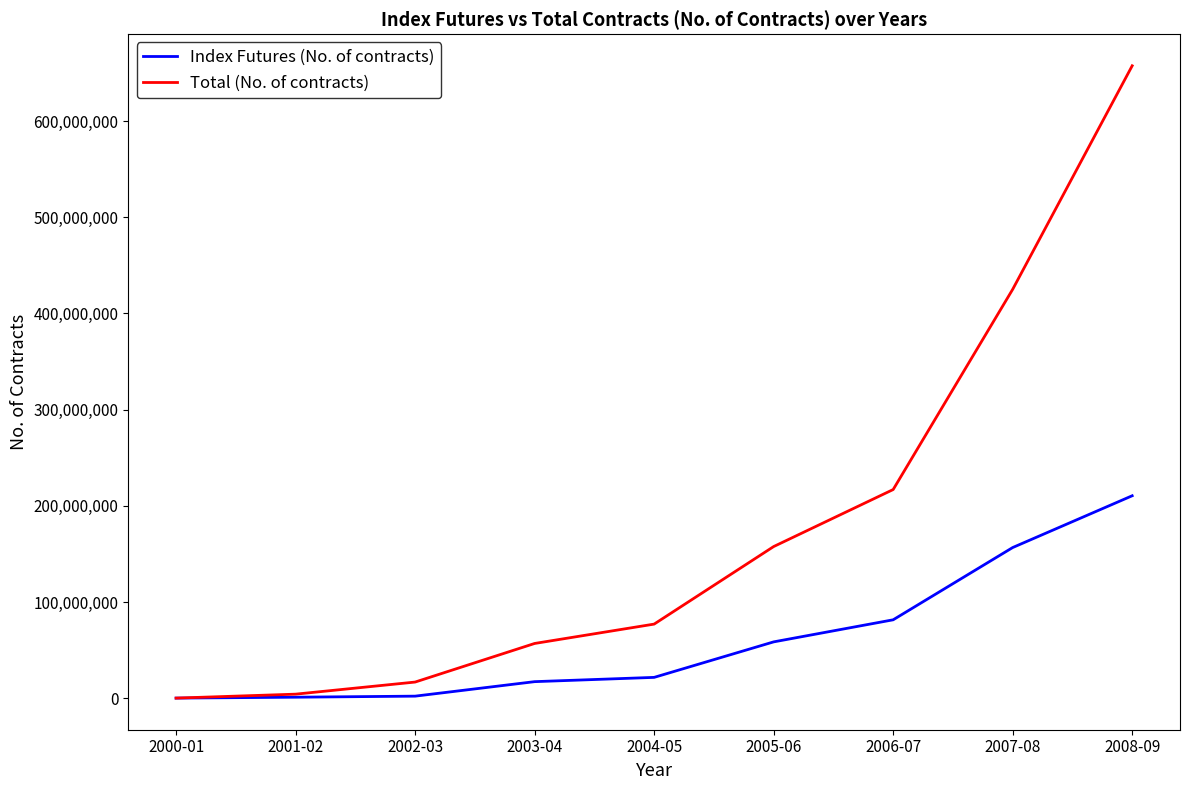

At which category is the sum across all series the highest?

2008-09